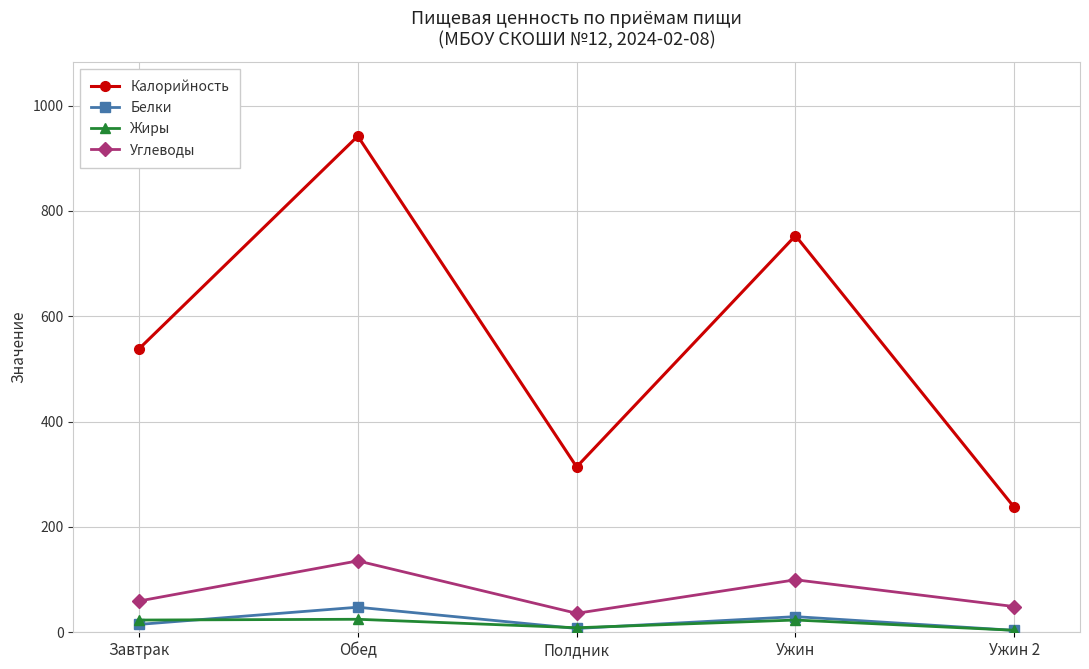

True or false: Калорийность has more than 2 interior local peaks.

False